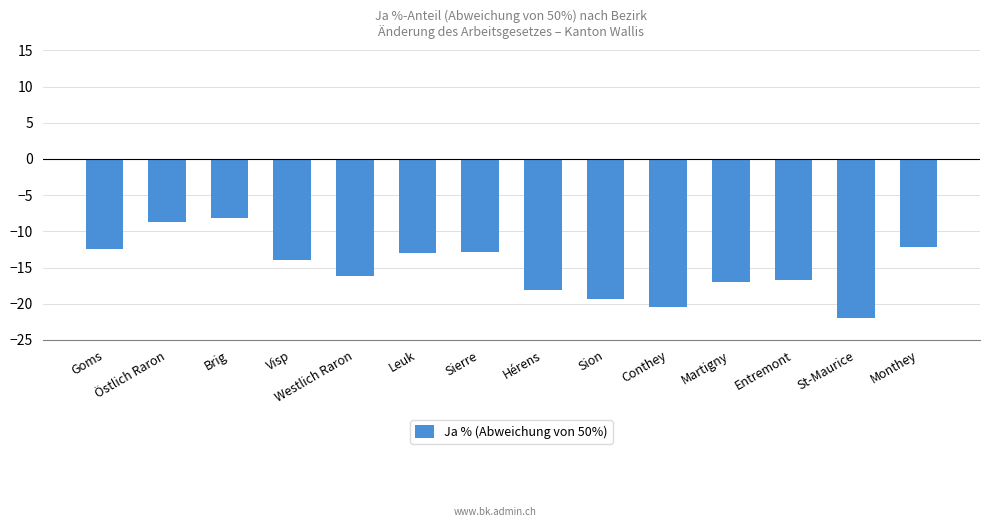

Reading right to left, list all the values displayed in this chart.

-12.1	-22.0	-16.8	-17.0	-20.4	-19.3	-18.1	-12.8	-13.0	-16.1	-13.9	-8.1	-8.7	-12.5